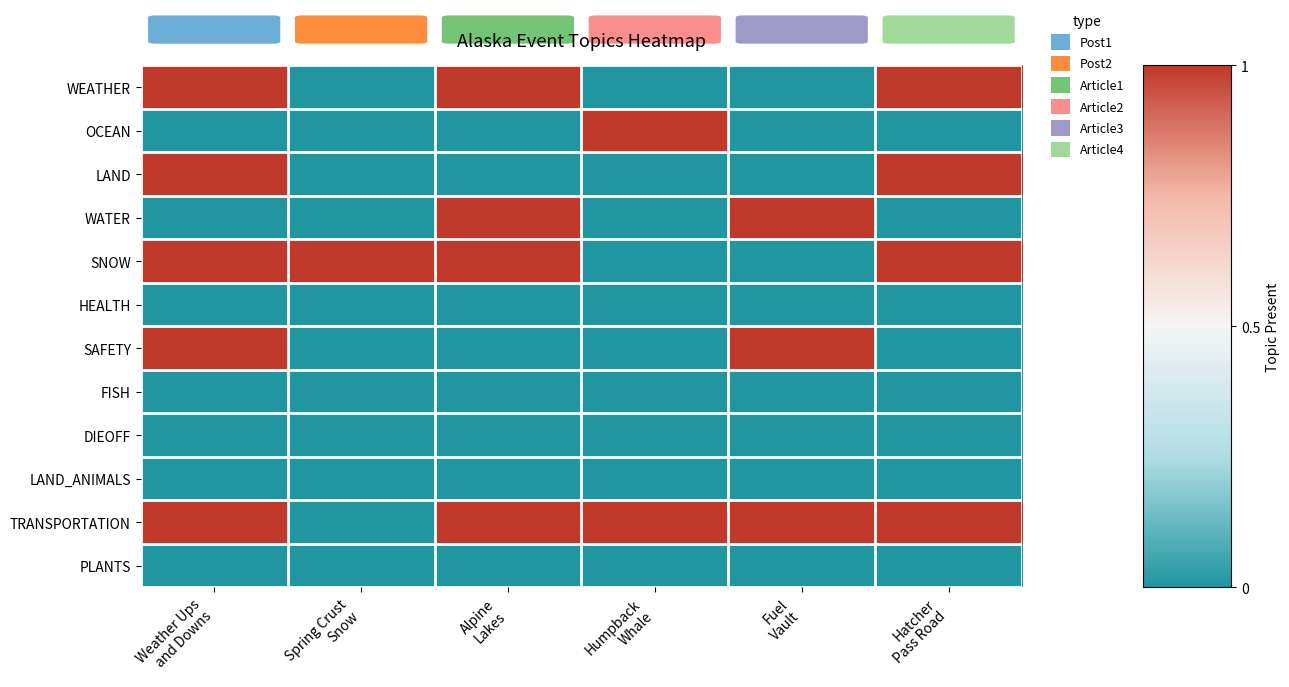

Reading right to left, transcribe all the data shown in this chart.

WEATHER: Hatcher
Pass Road=1	Fuel
Vault=0	Humpback
Whale=0	Alpine
Lakes=1	Spring Crust
Snow=0	Weather Ups
and Downs=1
OCEAN: Hatcher
Pass Road=0	Fuel
Vault=0	Humpback
Whale=1	Alpine
Lakes=0	Spring Crust
Snow=0	Weather Ups
and Downs=0
LAND: Hatcher
Pass Road=1	Fuel
Vault=0	Humpback
Whale=0	Alpine
Lakes=0	Spring Crust
Snow=0	Weather Ups
and Downs=1
WATER: Hatcher
Pass Road=0	Fuel
Vault=1	Humpback
Whale=0	Alpine
Lakes=1	Spring Crust
Snow=0	Weather Ups
and Downs=0
SNOW: Hatcher
Pass Road=1	Fuel
Vault=0	Humpback
Whale=0	Alpine
Lakes=1	Spring Crust
Snow=1	Weather Ups
and Downs=1
HEALTH: Hatcher
Pass Road=0	Fuel
Vault=0	Humpback
Whale=0	Alpine
Lakes=0	Spring Crust
Snow=0	Weather Ups
and Downs=0
SAFETY: Hatcher
Pass Road=0	Fuel
Vault=1	Humpback
Whale=0	Alpine
Lakes=0	Spring Crust
Snow=0	Weather Ups
and Downs=1
FISH: Hatcher
Pass Road=0	Fuel
Vault=0	Humpback
Whale=0	Alpine
Lakes=0	Spring Crust
Snow=0	Weather Ups
and Downs=0
DIEOFF: Hatcher
Pass Road=0	Fuel
Vault=0	Humpback
Whale=0	Alpine
Lakes=0	Spring Crust
Snow=0	Weather Ups
and Downs=0
LAND_ANIMALS: Hatcher
Pass Road=0	Fuel
Vault=0	Humpback
Whale=0	Alpine
Lakes=0	Spring Crust
Snow=0	Weather Ups
and Downs=0
TRANSPORTATION: Hatcher
Pass Road=1	Fuel
Vault=1	Humpback
Whale=1	Alpine
Lakes=1	Spring Crust
Snow=0	Weather Ups
and Downs=1
PLANTS: Hatcher
Pass Road=0	Fuel
Vault=0	Humpback
Whale=0	Alpine
Lakes=0	Spring Crust
Snow=0	Weather Ups
and Downs=0